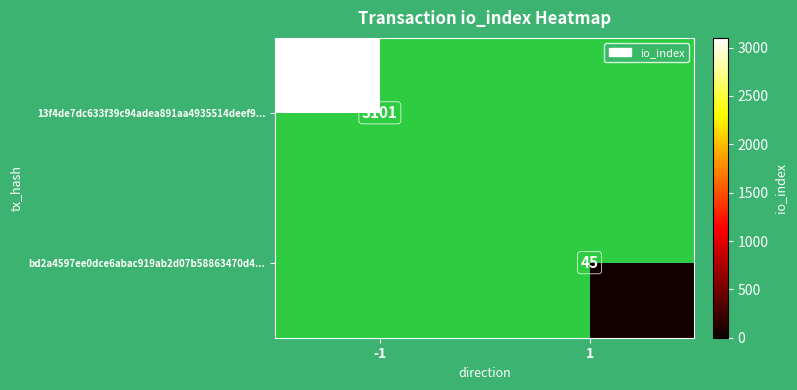

The 13f4de7dc633f39c94adea891aa4935514deef9... series shows 4645 at -1. True or false?

False